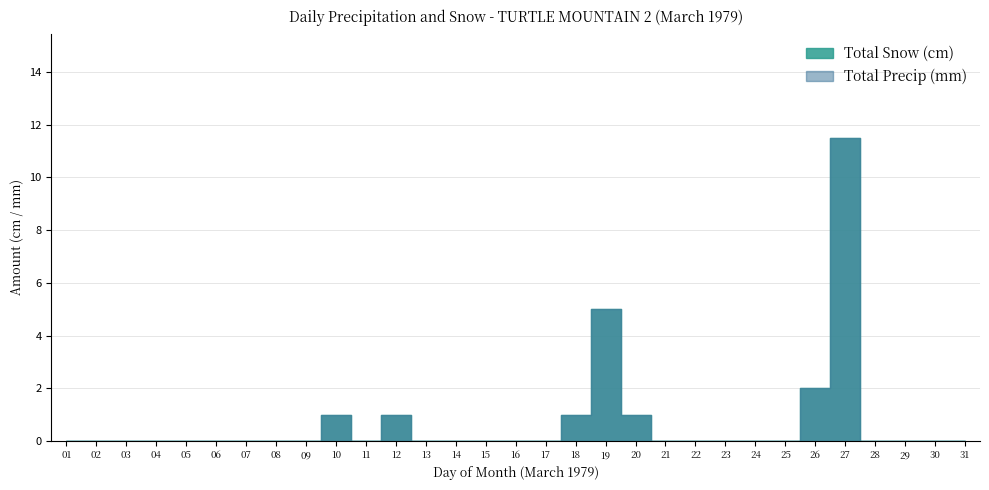

True or false: Total Snow (cm) and Total Precip (mm) cross at least once.

False